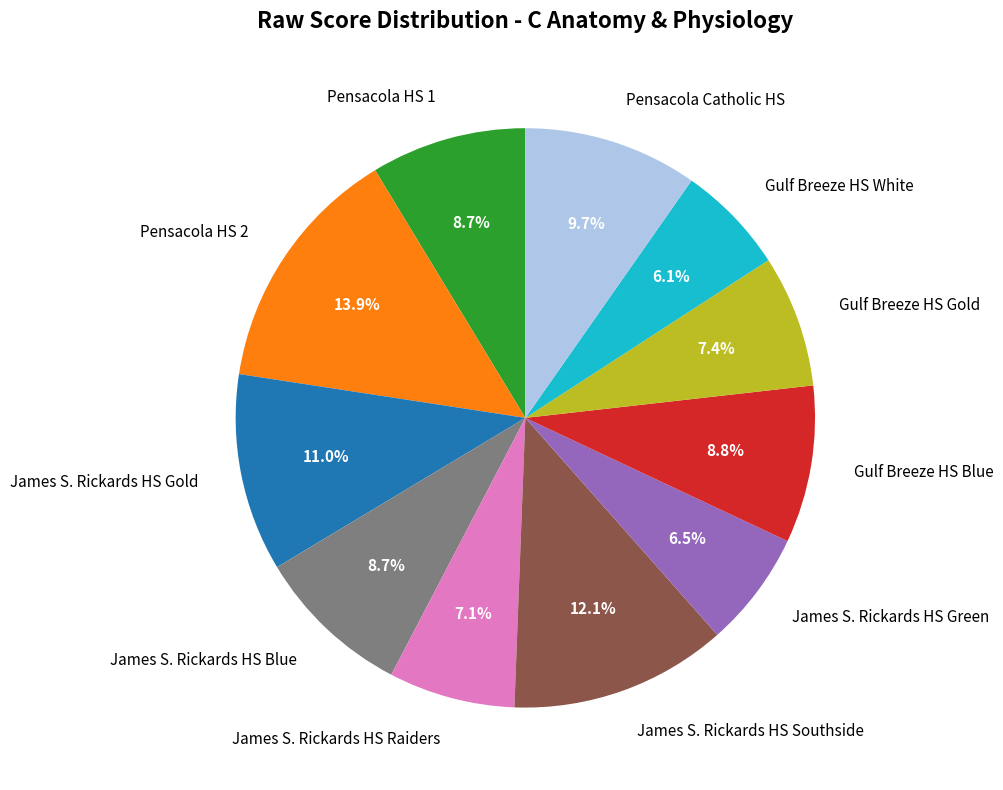

To the nearest percent, what is the difference between the Pensacola Catholic HS and James S. Rickards HS Blue slice percentages?

1%